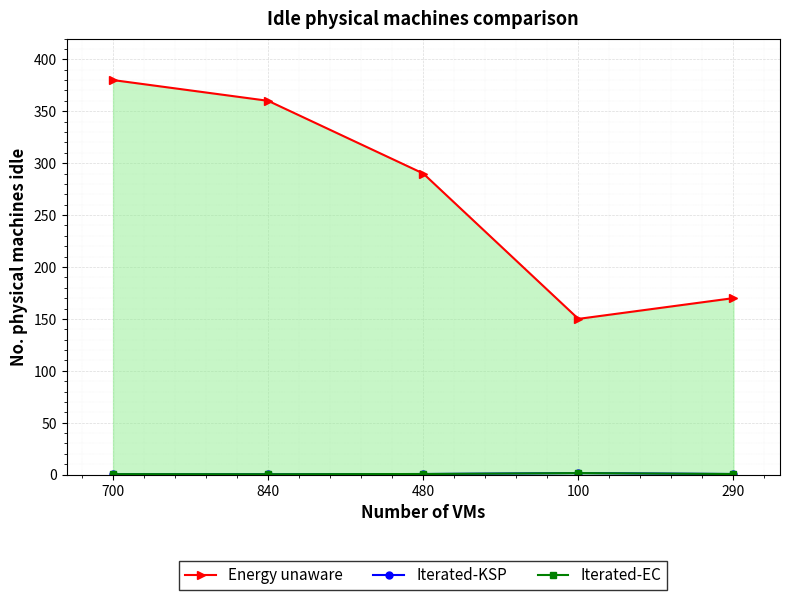

Is this an area chart (filled region under the line)?

Yes